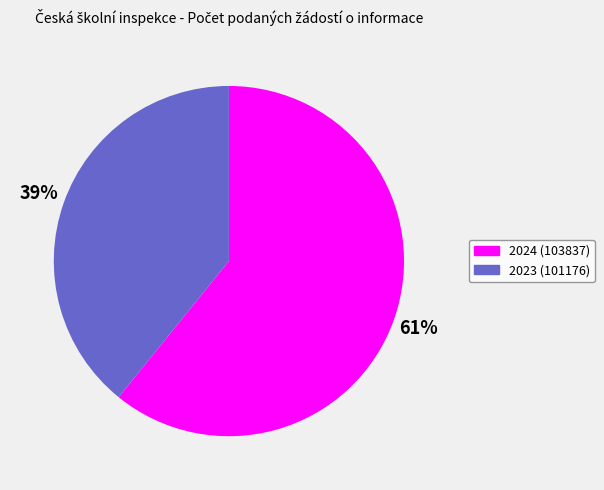

Which slice represents more than half of the pie?

2024 (103837)